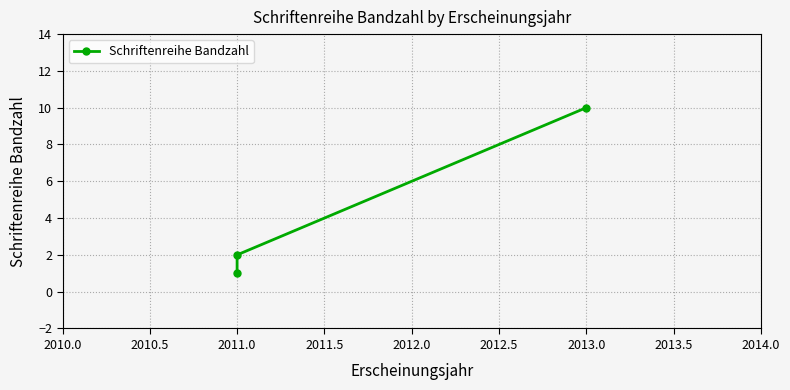

How many data points are above 2?

1